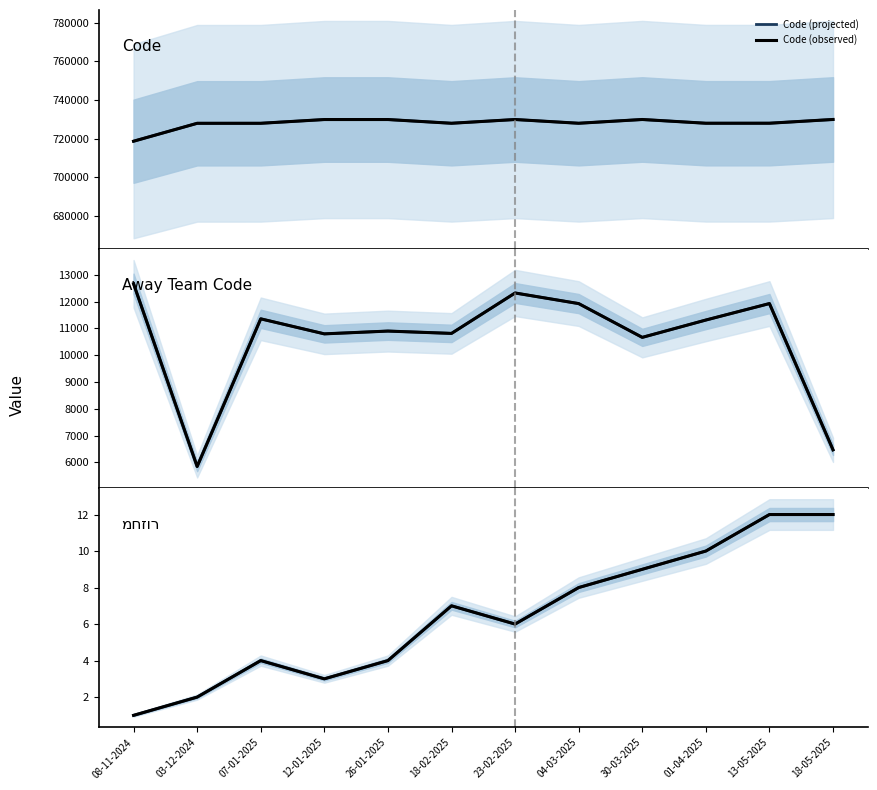

Where is the first local minimum for מחזור (projected)?

12-01-2025